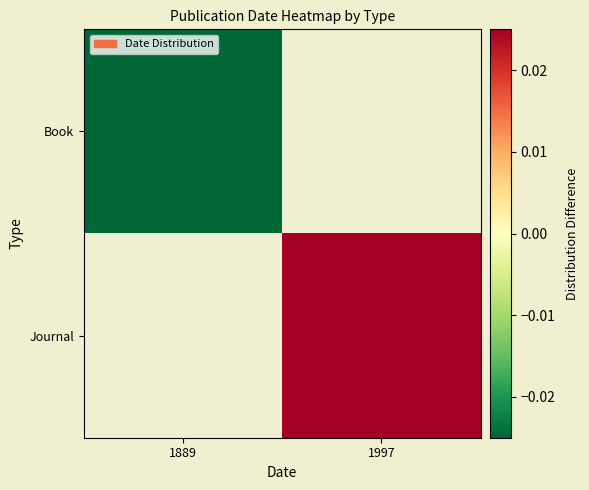

How many values in Book are below zero?

1